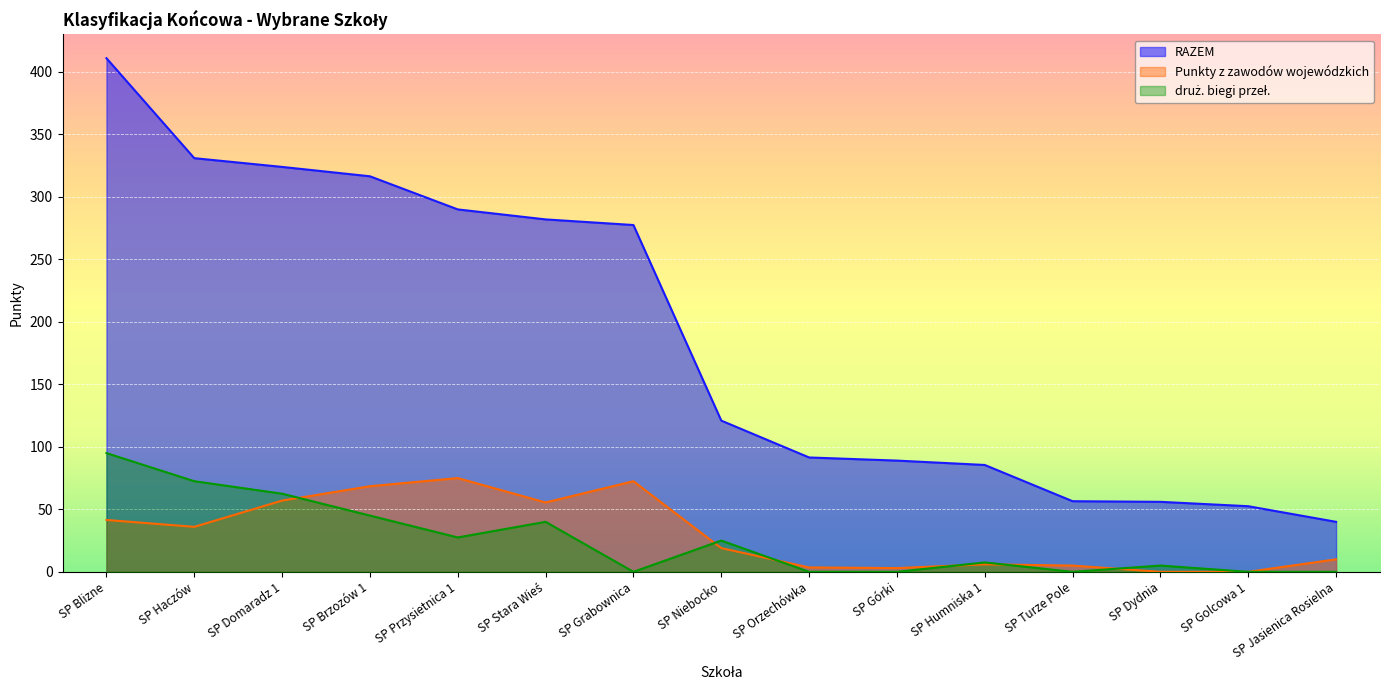

Where is Punkty z zawodów wojewódzkich nearest to the value 37?

SP Haczów